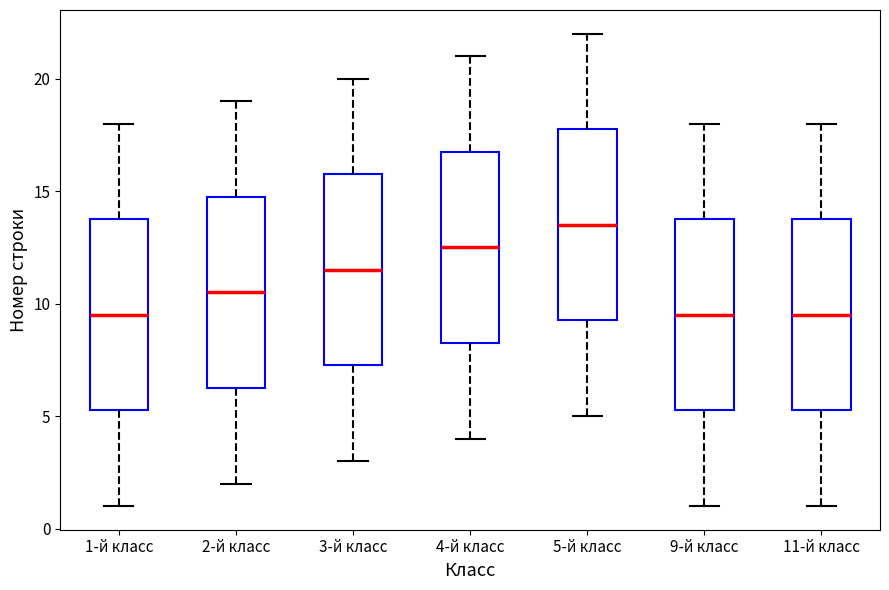

Reading left to right, transcribe this box plot: for each box, give where its median line is, the range the box spans, and where its two whiskers end, as read against the y-axis. The values are not printed on the chart, so give them approximately, as read against the axis.

1-й класс: median 9.5, box 5.5 to 14.0, whiskers 1.0 to 18.0
2-й класс: median 10.5, box 6.5 to 15.0, whiskers 2.0 to 19.0
3-й класс: median 11.5, box 7.5 to 16.0, whiskers 3.0 to 20.0
4-й класс: median 12.5, box 8.5 to 17.0, whiskers 4.0 to 21.0
5-й класс: median 13.5, box 9.5 to 18.0, whiskers 5.0 to 22.0
9-й класс: median 9.5, box 5.5 to 14.0, whiskers 1.0 to 18.0
11-й класс: median 9.5, box 5.5 to 14.0, whiskers 1.0 to 18.0